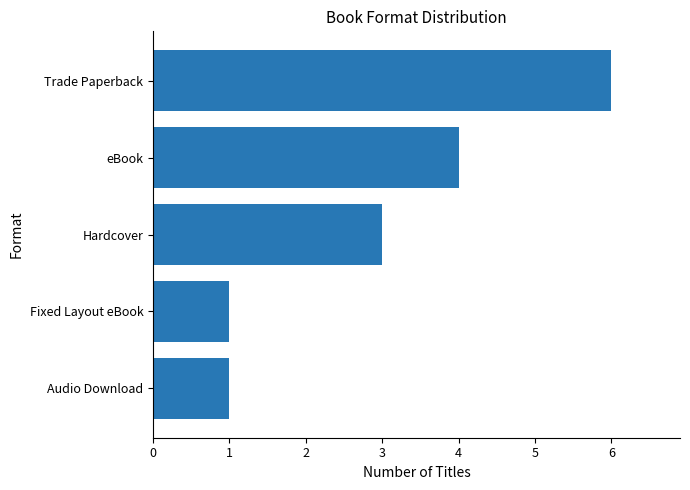

The chart shows a value of 2 at Hardcover. True or false?

False